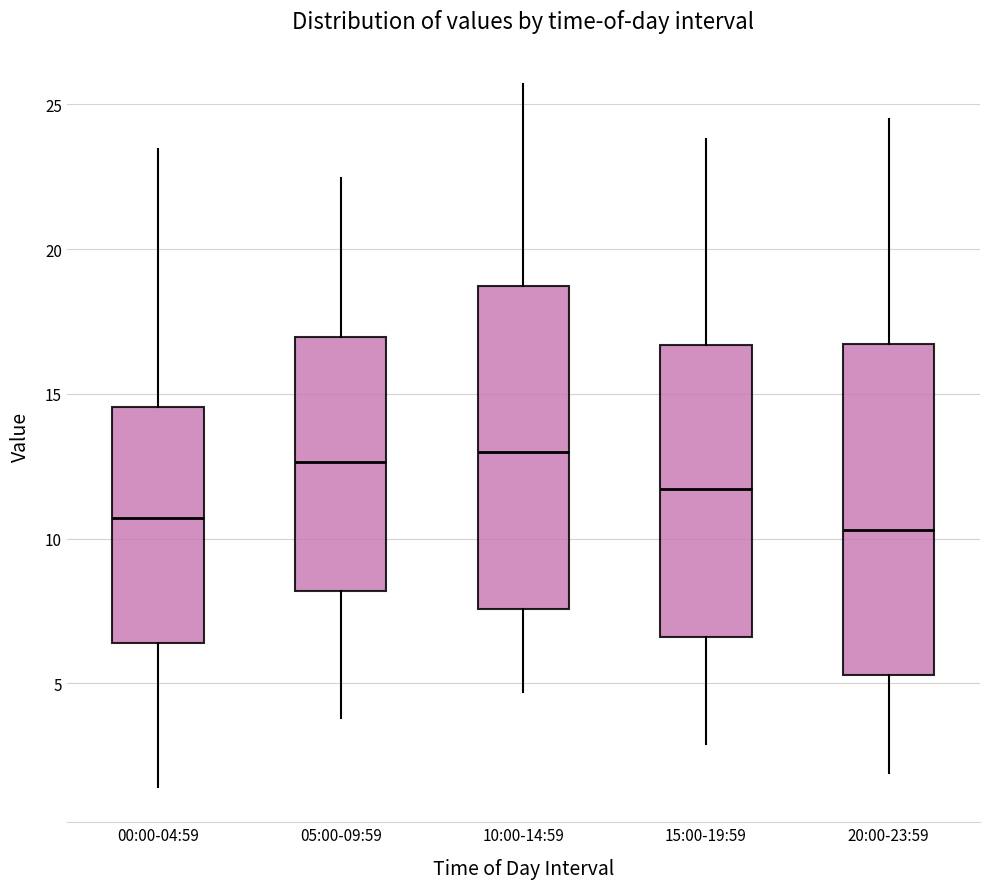

Where does the upper whisker of the box for 20:00-23:59 end on the y-axis? The values are not printed on the chart, so give them approximately, as read against the axis.

24.5